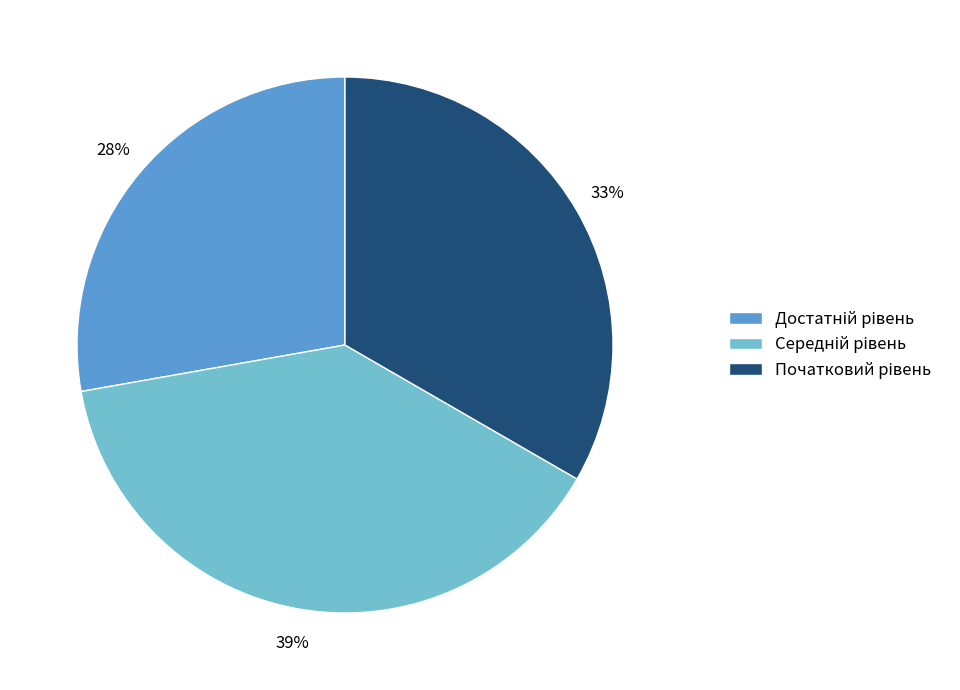

To the nearest percent, what is the difference between the largest and smallest slice percentages?

11%